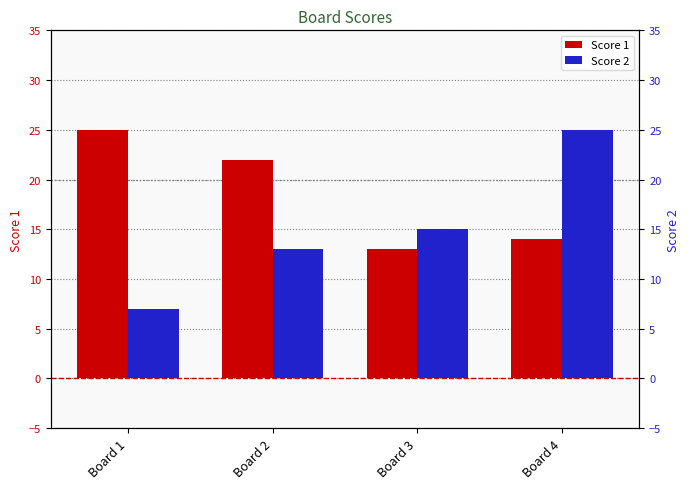

What are all the series names shown in the legend?

Score 1, Score 2